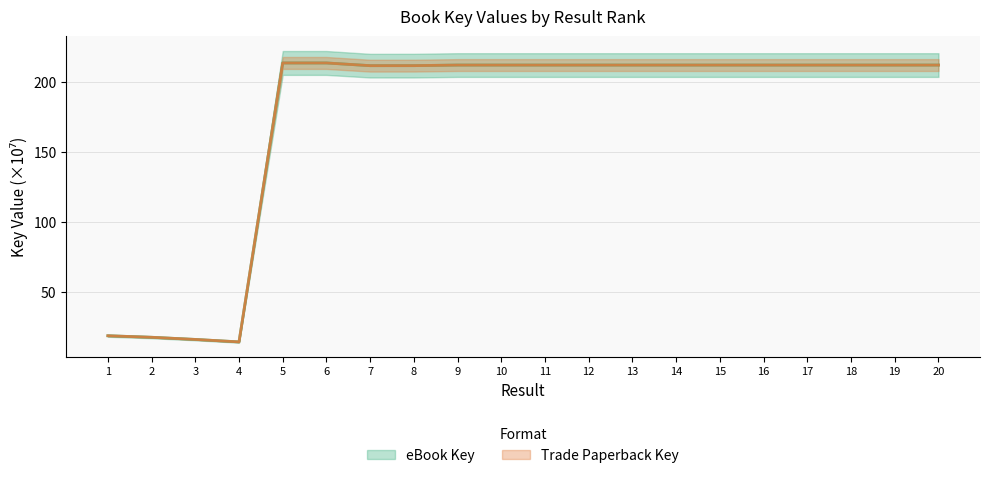

What are all the series names shown in the legend?

eBook Key, Trade Paperback Key